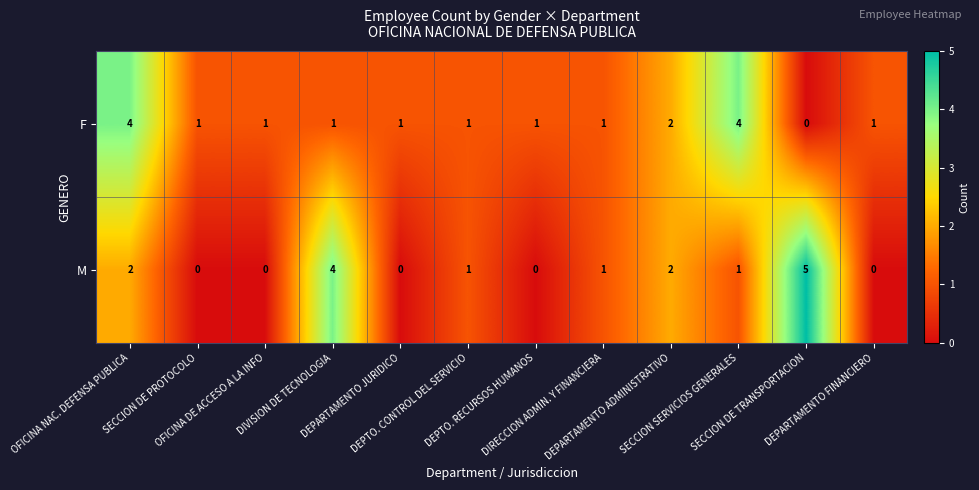

What is the sum of all M values?

16